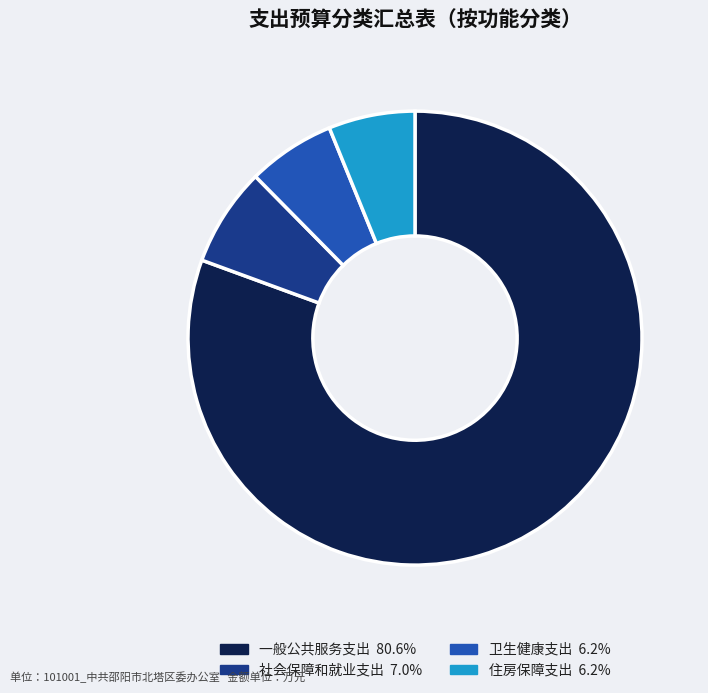

Which slice is the largest?

一般公共服务支出